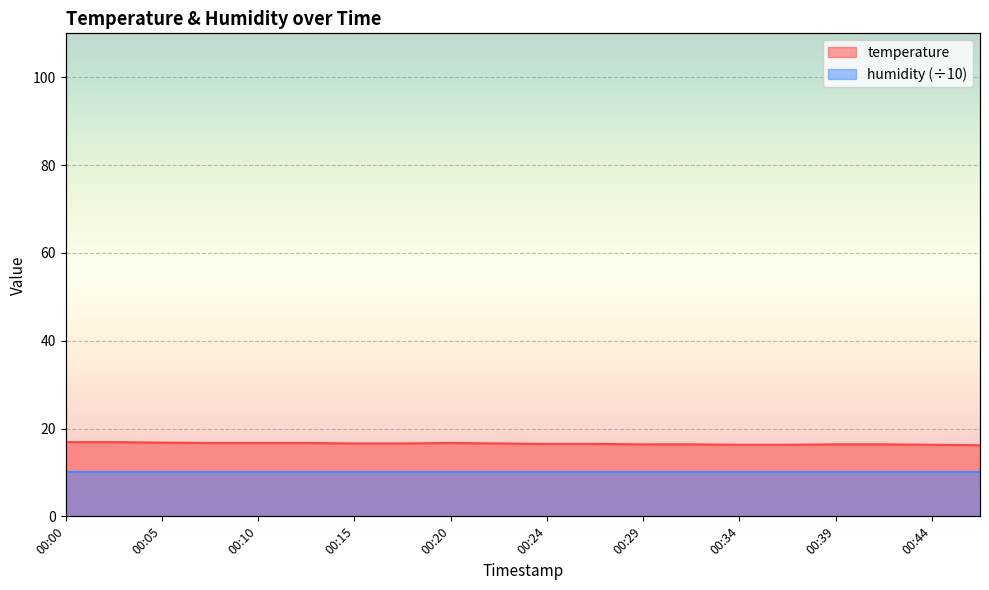

True or false: temperature and humidity (÷10) cross at least once.

False